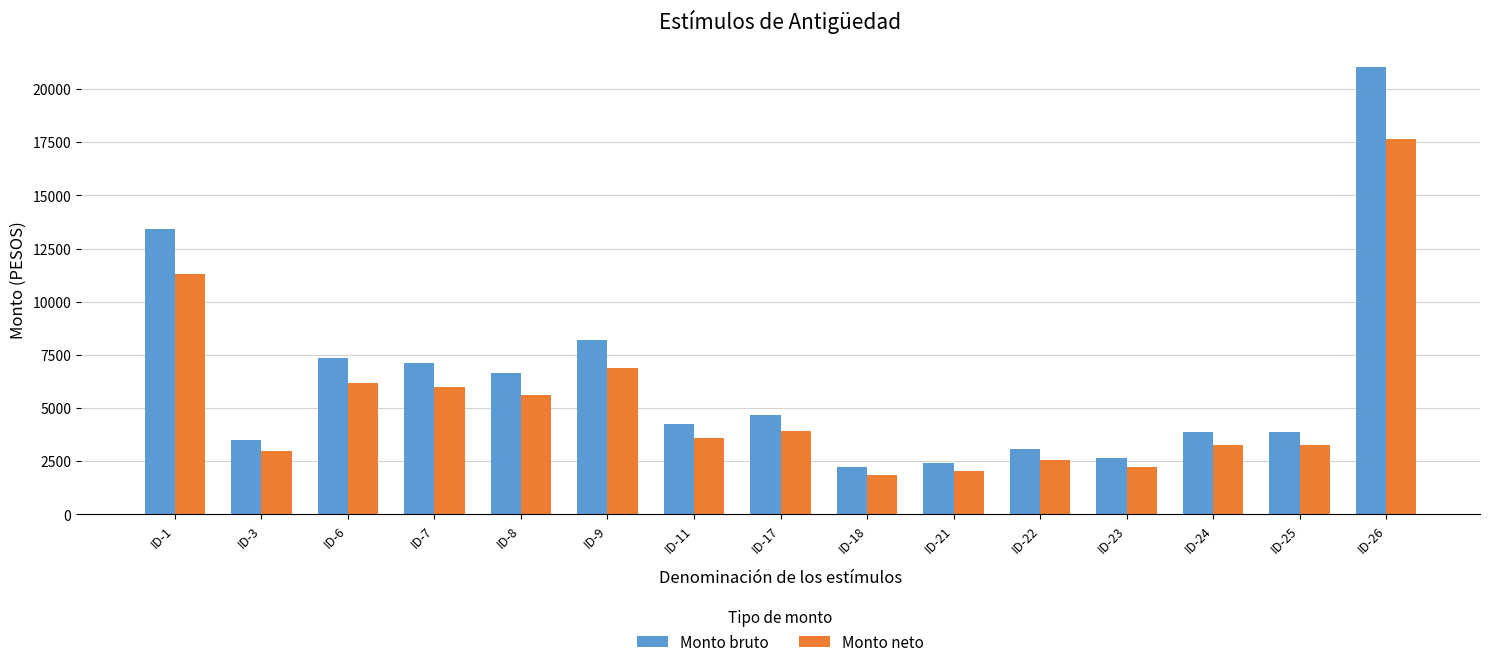

Reading left to right, extract all data points from this chart.

Monto bruto: ID-1=13429.2	ID-3=3522.5	ID-6=7355.9	ID-7=7140.8	ID-8=6664.8	ID-9=8219.1	ID-11=4255.3	ID-17=4666.5	ID-18=2210.4	ID-21=2423.6	ID-22=3055.5	ID-23=2648.1	ID-24=3870.3	ID-25=3870.3	ID-26=21016.9
Monto neto: ID-1=11281.0	ID-3=2959.0	ID-6=6179.0	ID-7=5998.0	ID-8=5598.0	ID-9=6904.0	ID-11=3574.0	ID-17=3920.0	ID-18=1857.0	ID-21=2036.0	ID-22=2567.0	ID-23=2224.0	ID-24=3251.0	ID-25=3251.0	ID-26=17654.0